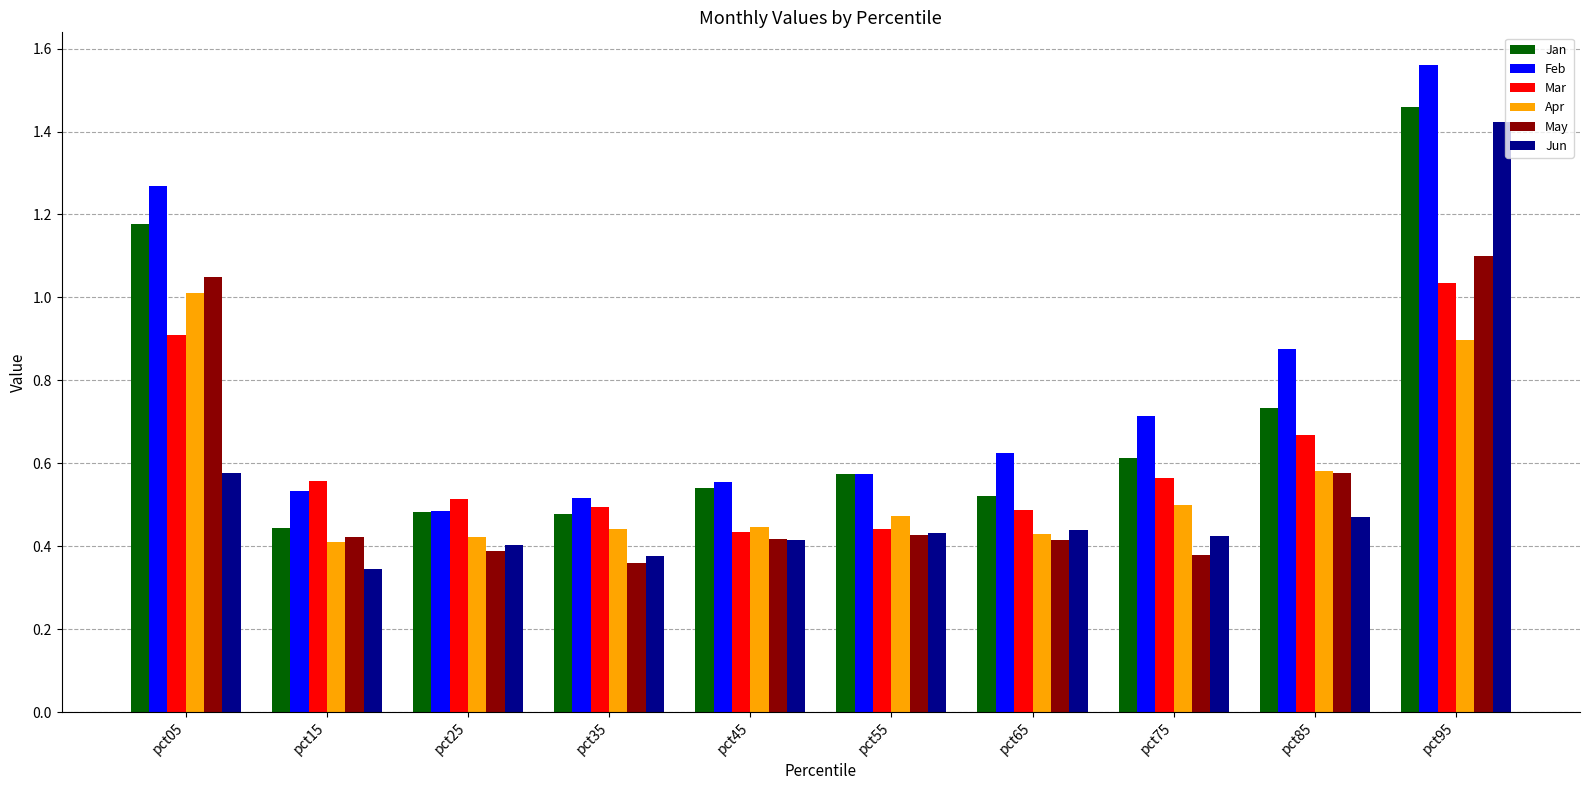

What is the sum of all Feb values?

7.7